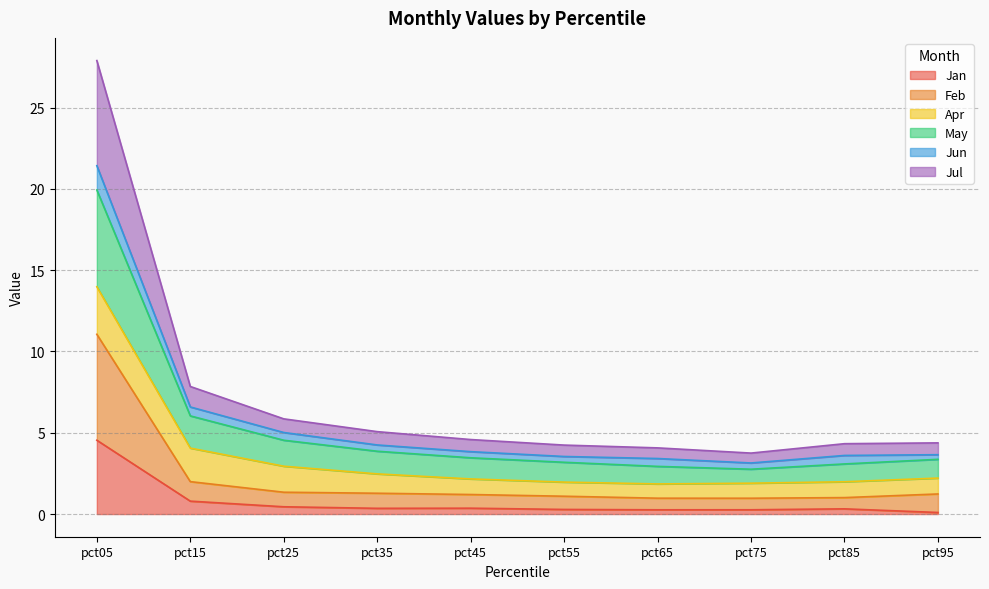

Which category has the highest value in the Jul series?

pct05